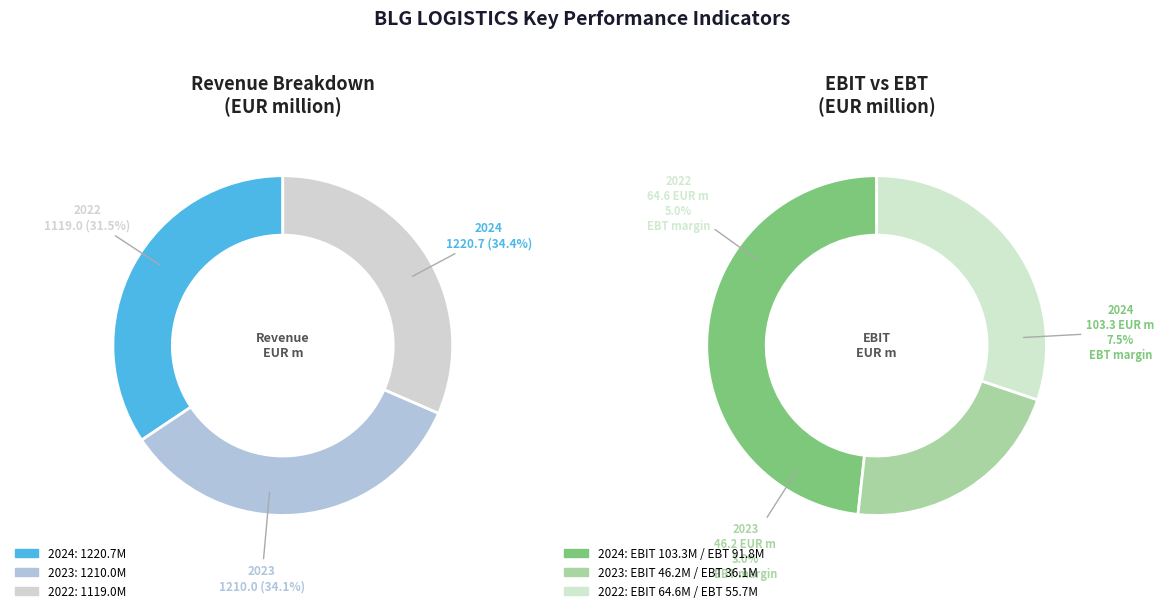

What percentage is NOT represented by 2024?

65.6%